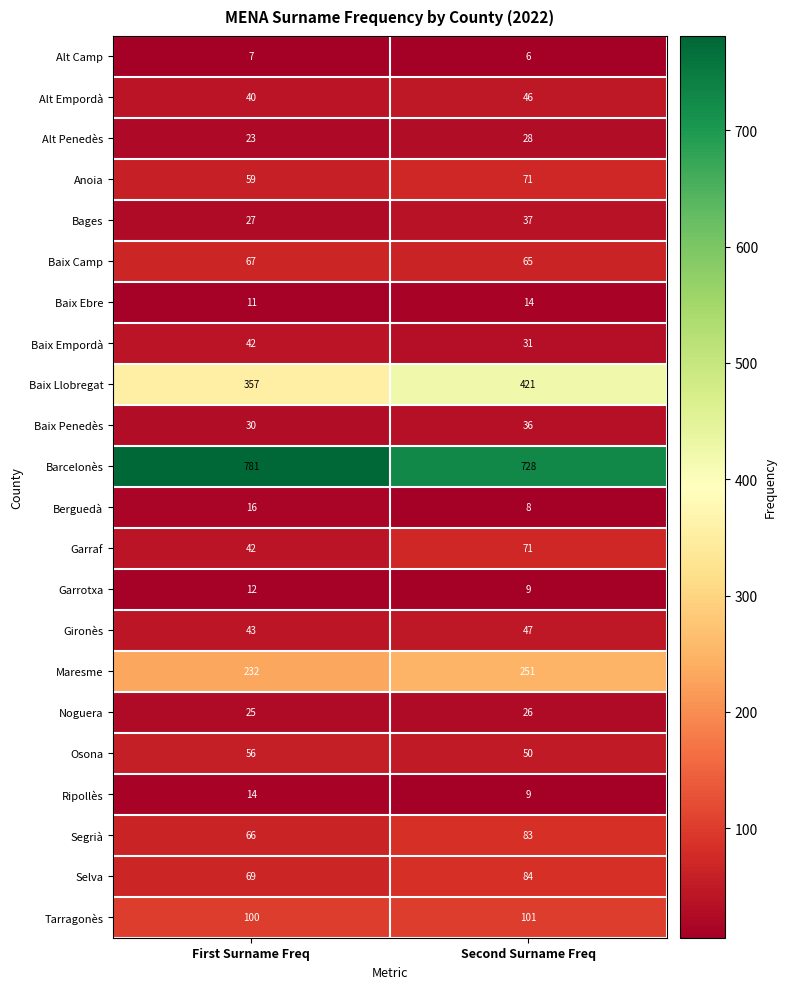

What is the minimum value shown in the chart?

6